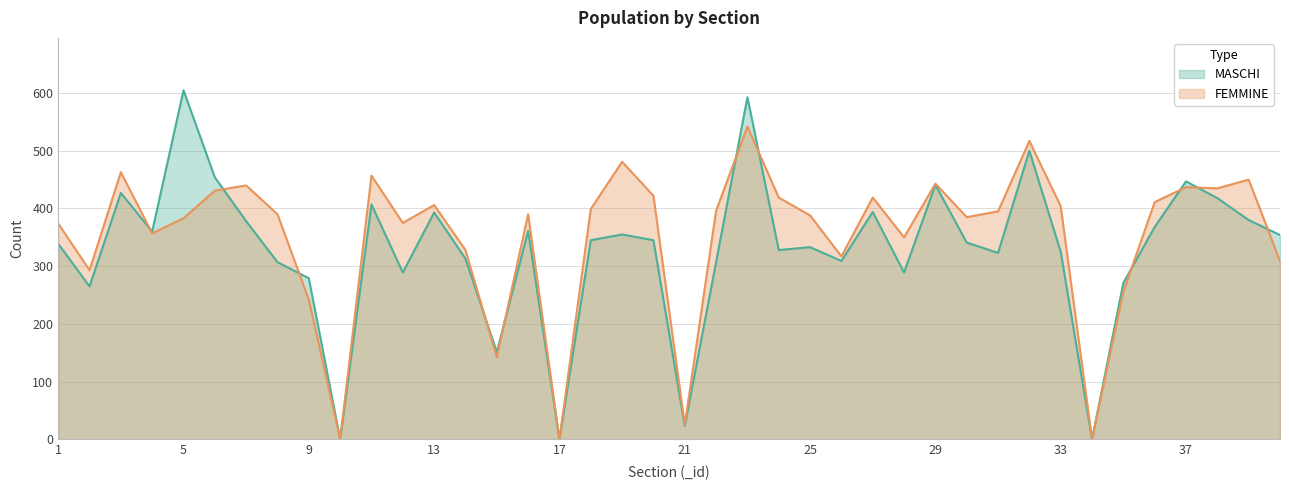

Between 1 and 32, which series saw the biggest shift?

MASCHI